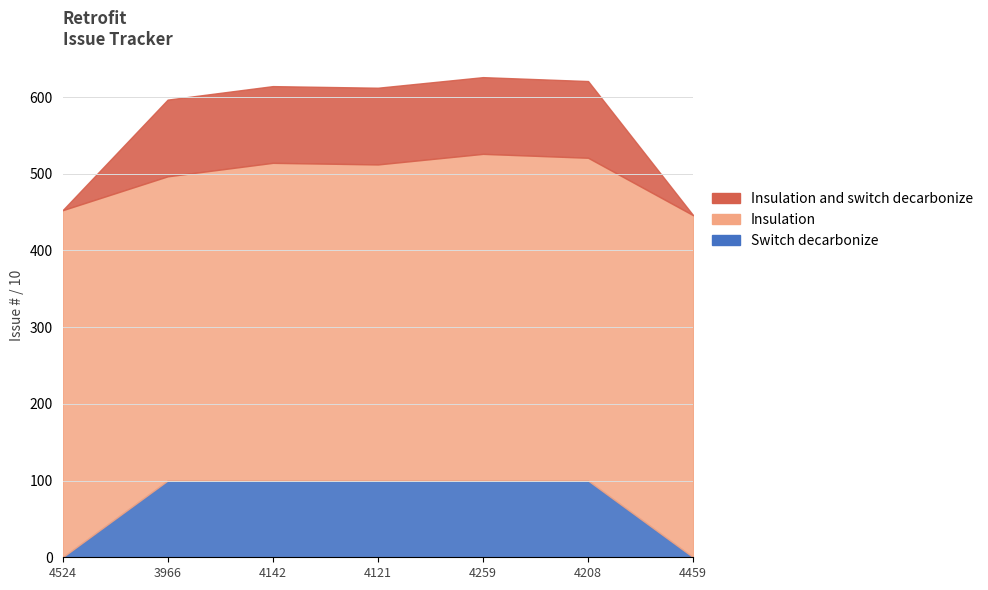

In Insulation, how many points are lower than both neighbors (excluding endpoints)?

3